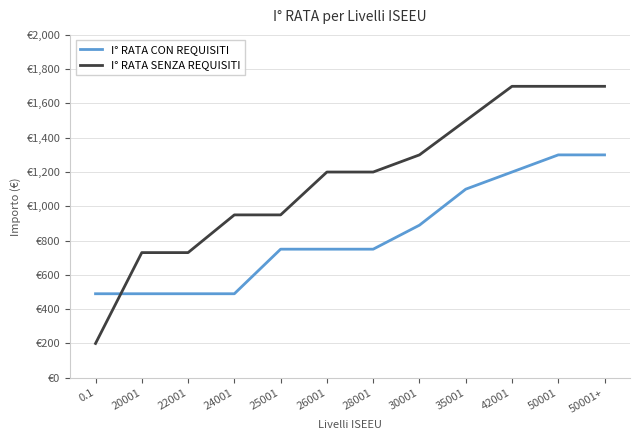

How many intersections are there between I° RATA SENZA REQUISITI and I° RATA CON REQUISITI?

1